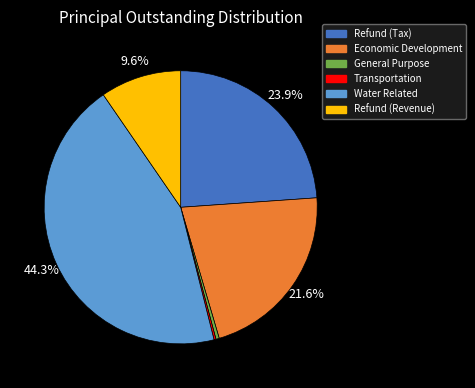

Is there a majority slice in this chart?

No